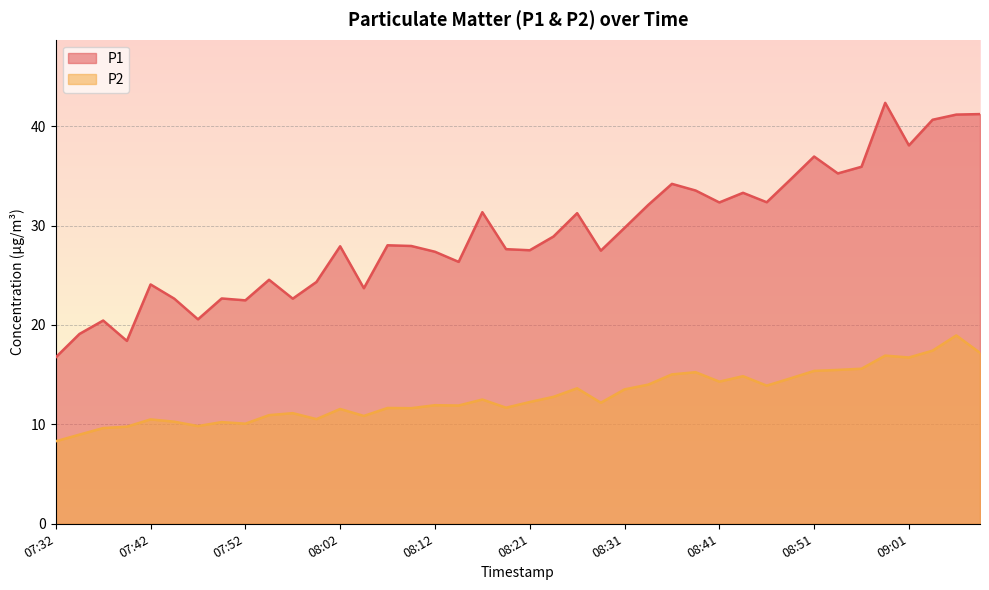

At which label does P1 first exceed 28?

08:07